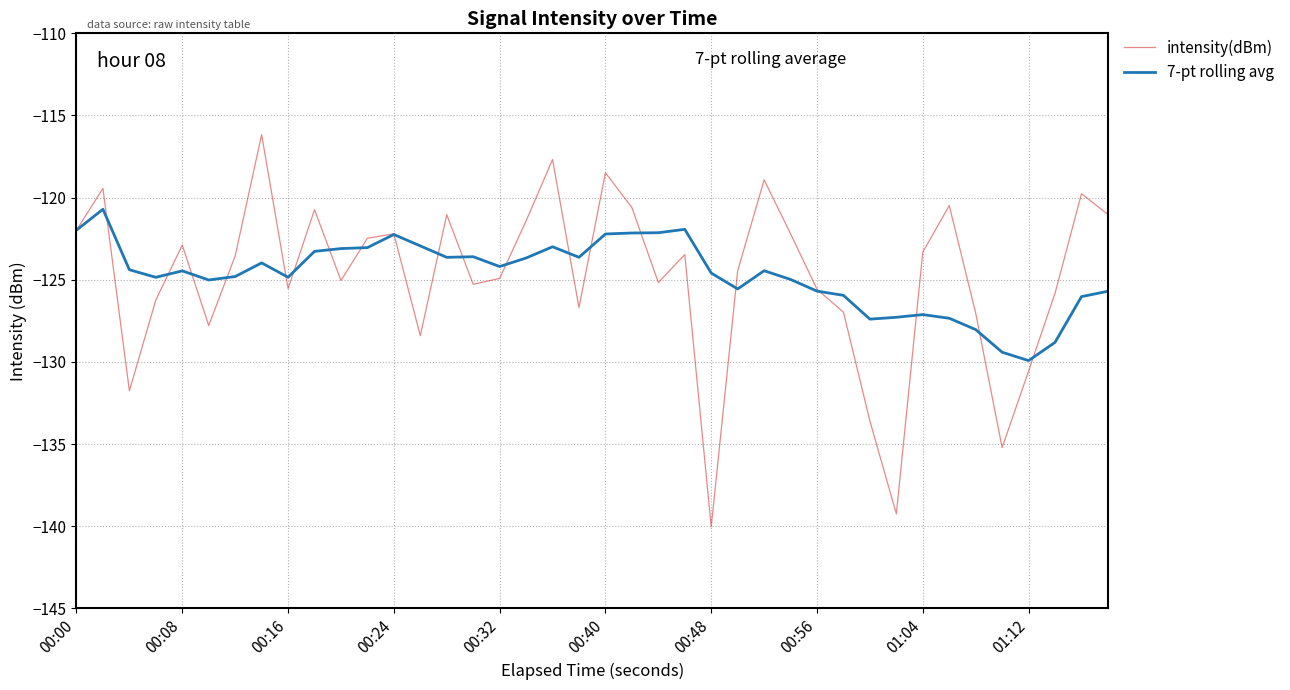

Which series has the widest spread of values?

intensity(dBm)